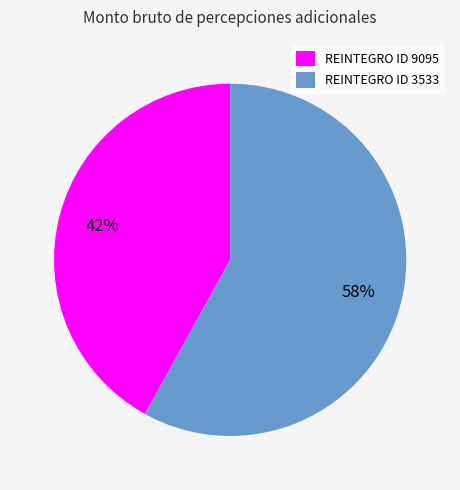

Which slice is the smallest?

REINTEGRO ID 9095